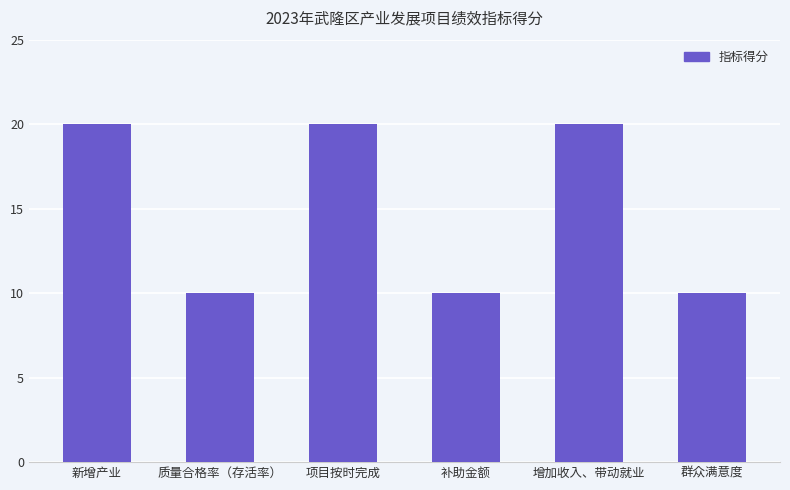

How many values are between 10 and 20?

6